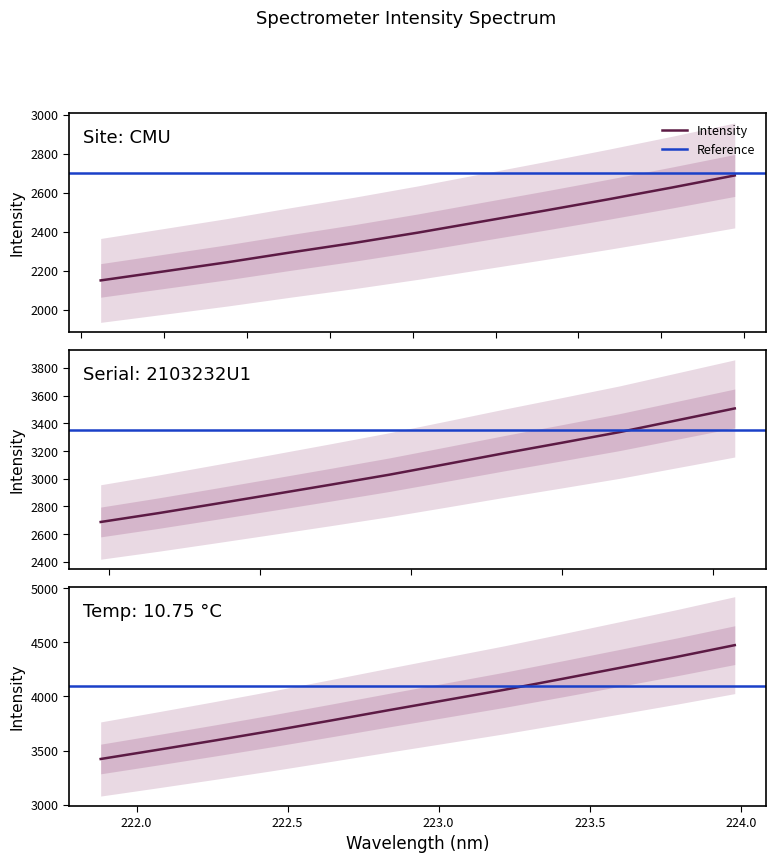

What is the difference between the second highest and minimum values?

2215.7